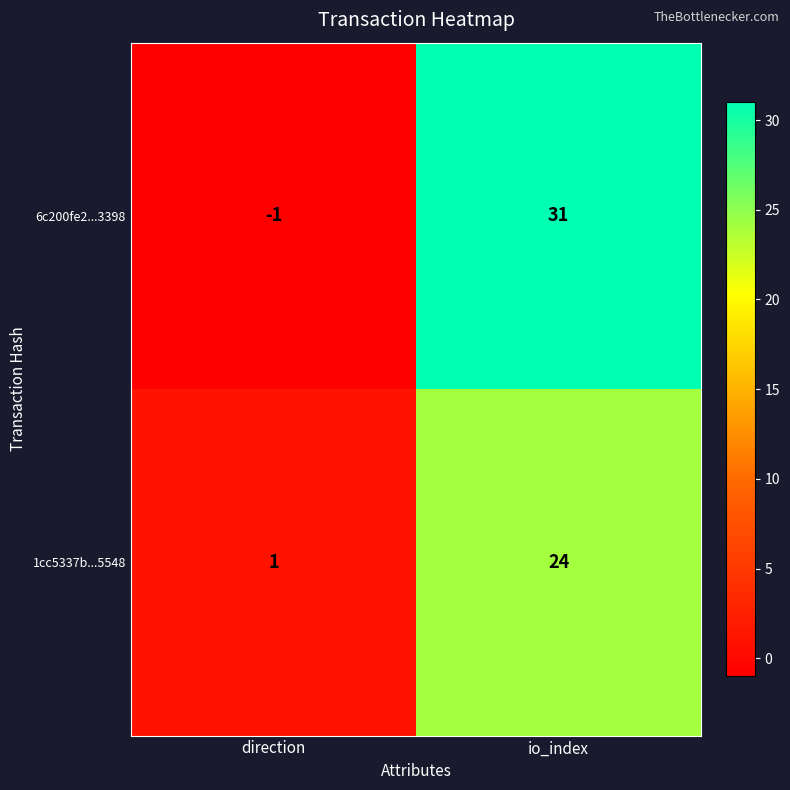

Which label corresponds to the smallest value in the chart?

direction